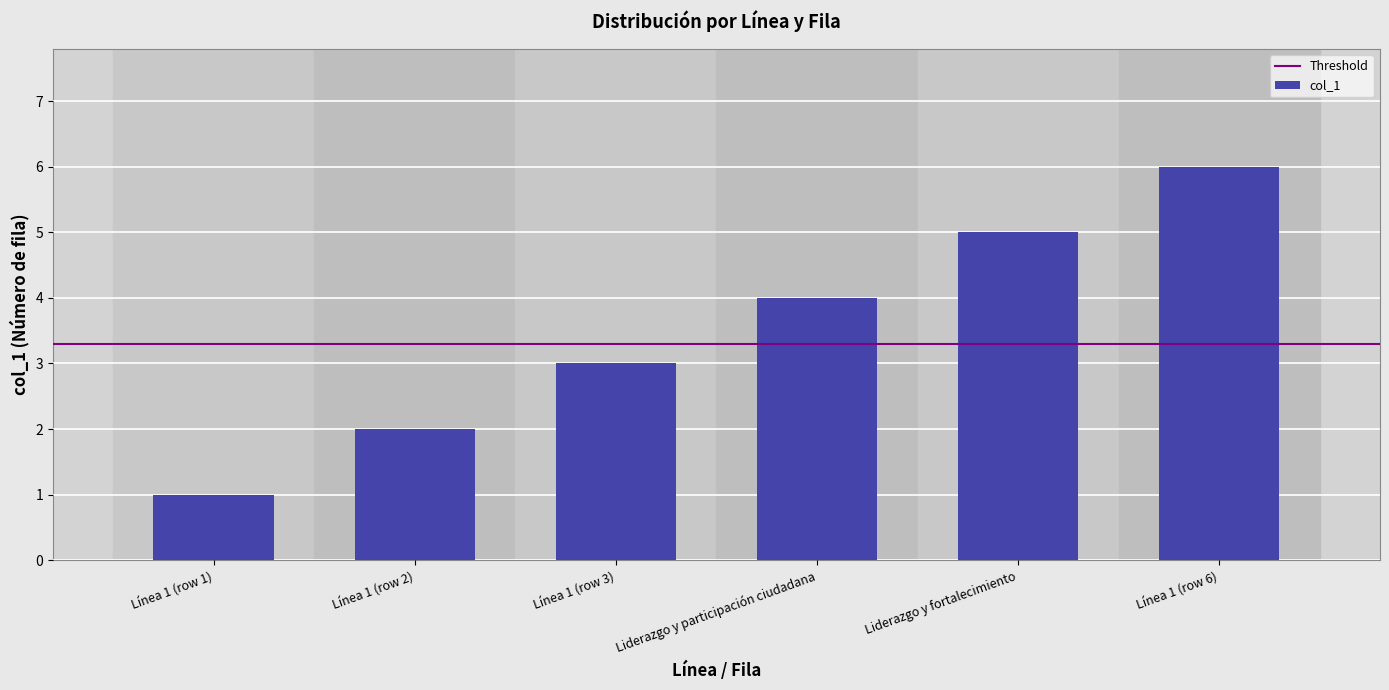

What is the label of the 5th bar from the left?

Liderazgo y fortalecimiento